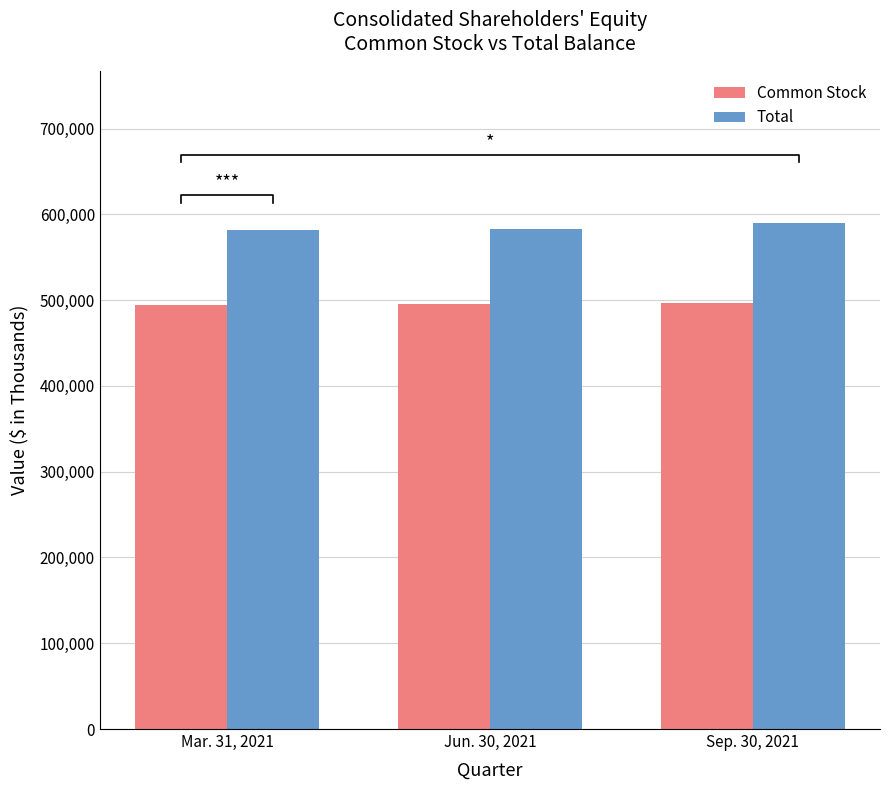

At Mar. 31, 2021, list the series in order from smallest to largest.

Common Stock, Total